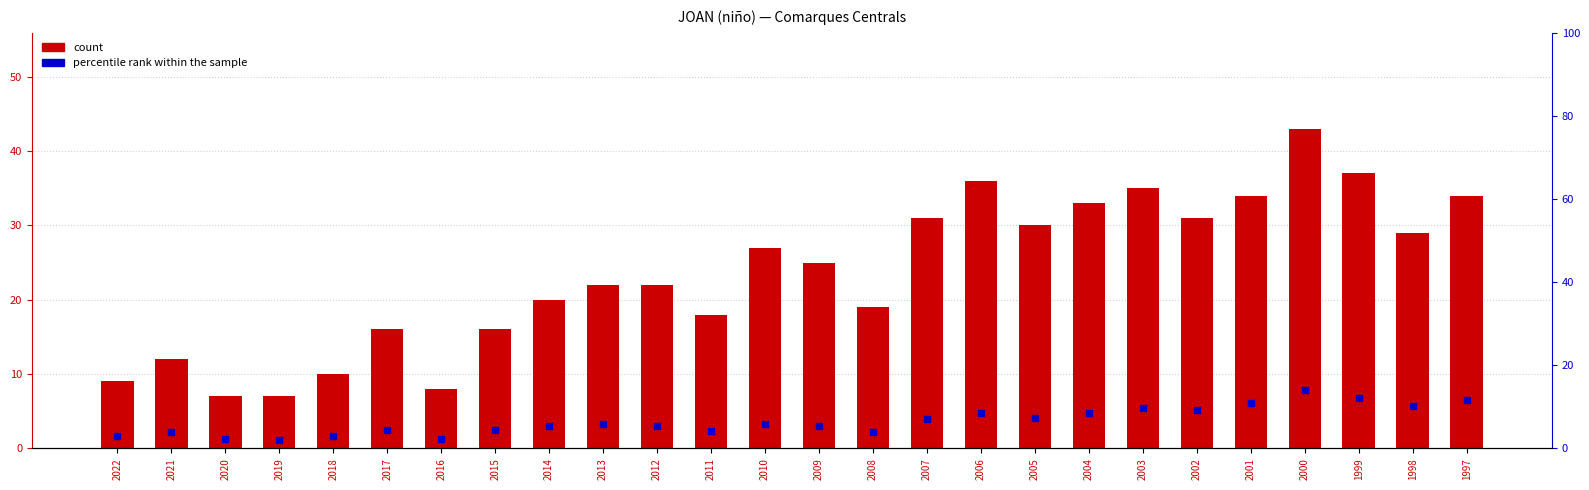

At 2006, list the series in order from largest to smallest.

count, percentile rank within the sample